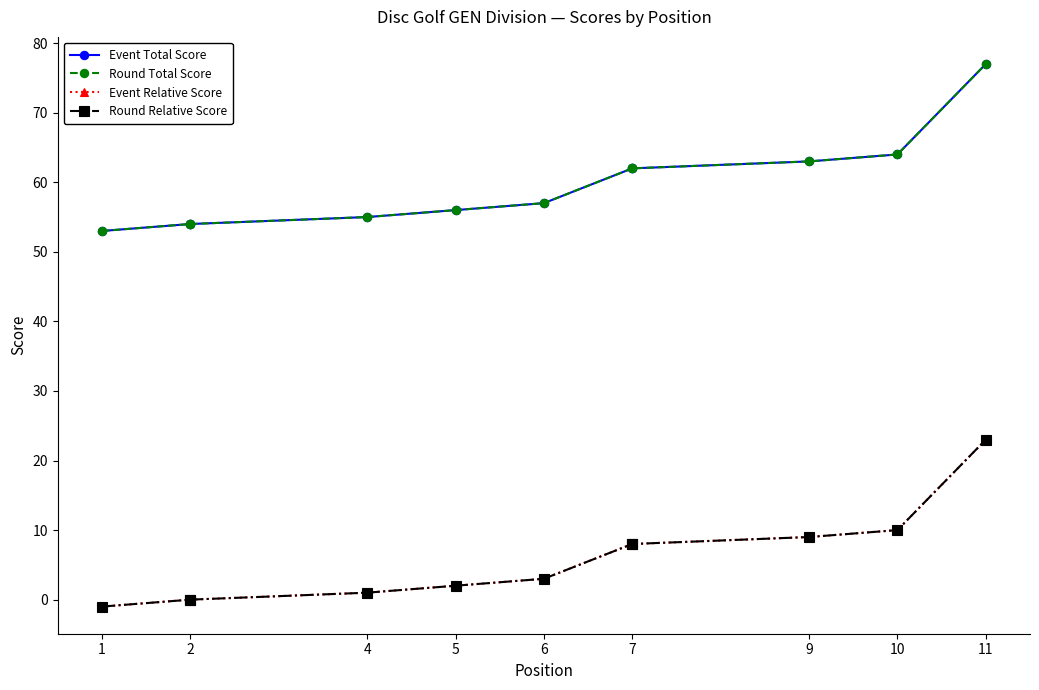

True or false: Event Relative Score and Event Total Score cross at least once.

False